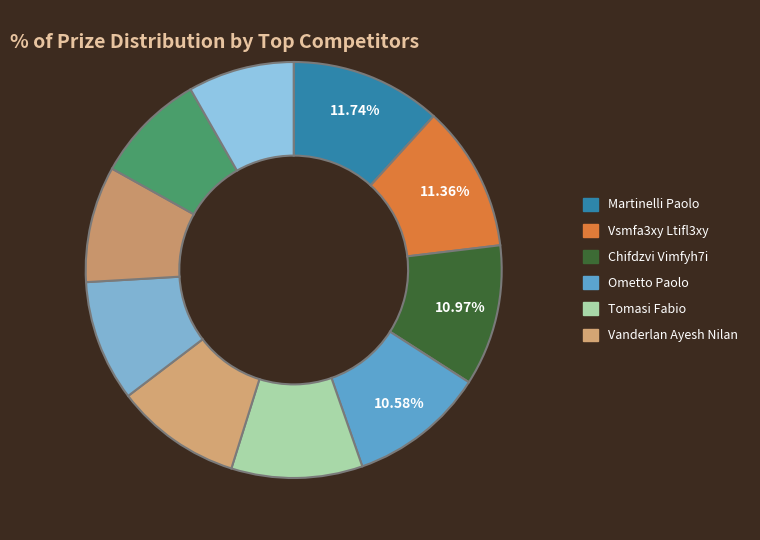

Count the number of slices in the pie.

10